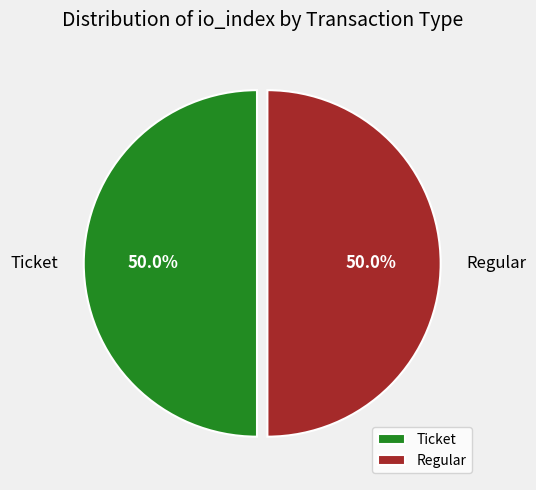

Is the sum of Ticket and Regular greater than half?

Yes